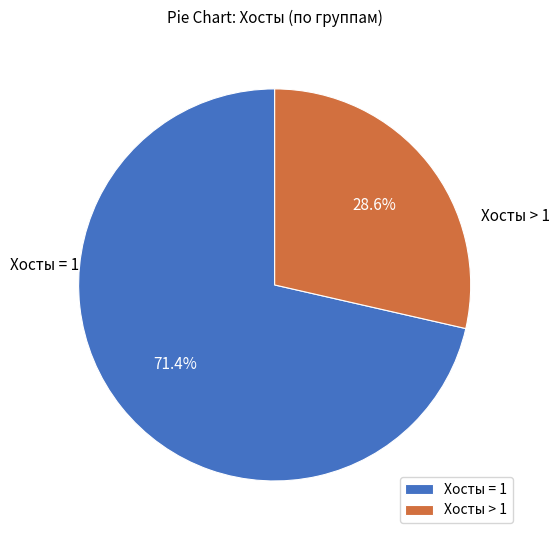

What is the ratio of the value at Хосты = 1 to the value at Хосты > 1?

2.5